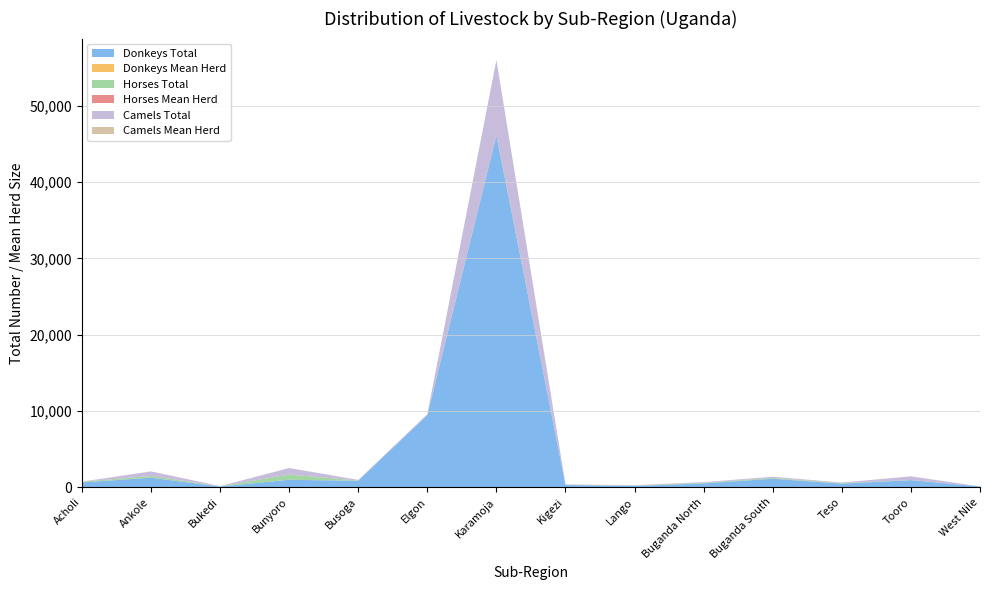

Reading right to left, transcribe all the data shown in this chart.

Donkeys Total: West Nile=96.3	Tooro=917.9	Teso=458.9	Buganda South=1105.4	Buganda North=495.4	Lango=151.1	Kigezi=284.1	Karamoja=46126.7	Elgon=9446.7	Busoga=834.8	Bunyoro=970.8	Bukedi=77.5	Ankole=1246.6	Acholi=615.1
Donkeys Mean Herd: West Nile=1.8	Tooro=4.7	Teso=2.7	Buganda South=3.0	Buganda North=3.1	Lango=2.4	Kigezi=2.6	Karamoja=3.8	Elgon=1.9	Busoga=4.3	Bunyoro=4.5	Bukedi=2.6	Ankole=3.5	Acholi=2.8
Horses Total: West Nile=0.0	Tooro=15.3	Teso=70.8	Buganda South=96.8	Buganda North=82.5	Lango=44.7	Kigezi=17.9	Karamoja=55.4	Elgon=0.0	Busoga=26.0	Bunyoro=678.7	Bukedi=21.7	Ankole=221.9	Acholi=105.1
Horses Mean Herd: West Nile=0.0	Tooro=3.9	Teso=2.1	Buganda South=3.6	Buganda North=2.1	Lango=1.9	Kigezi=2.0	Karamoja=1.6	Elgon=0.0	Busoga=1.0	Bunyoro=4.1	Bukedi=2.4	Ankole=6.1	Acholi=2.0
Camels Total: West Nile=0.0	Tooro=473.2	Teso=69.0	Buganda South=156.7	Buganda North=76.5	Lango=64.4	Kigezi=52.8	Karamoja=9843.7	Elgon=126.5	Busoga=83.8	Bunyoro=849.9	Bukedi=33.8	Ankole=584.2	Acholi=3.7
Camels Mean Herd: West Nile=0.0	Tooro=4.7	Teso=2.1	Buganda South=4.3	Buganda North=3.0	Lango=3.2	Kigezi=2.0	Karamoja=11.4	Elgon=1.4	Busoga=2.3	Bunyoro=4.6	Bukedi=2.4	Ankole=6.6	Acholi=1.5